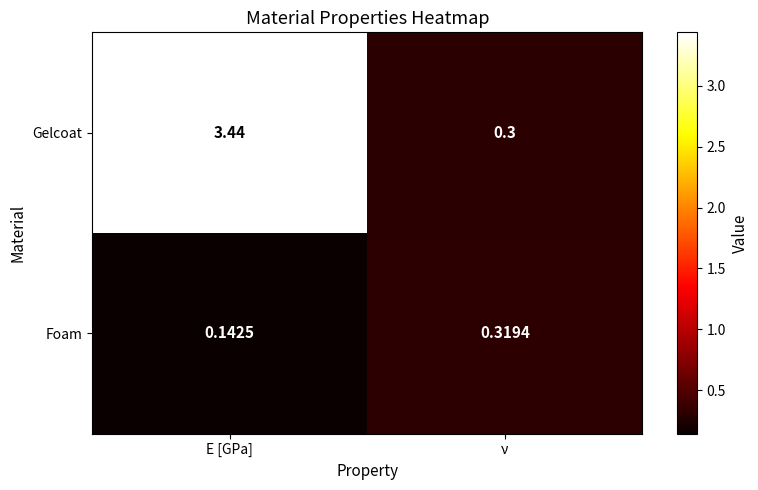

Rank the series at ν from highest to lowest value.

Foam, Gelcoat